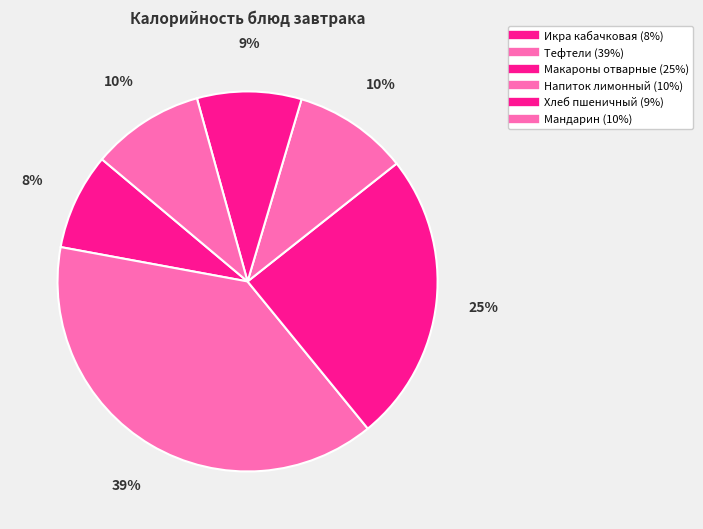

How many segments does this pie chart have?

6